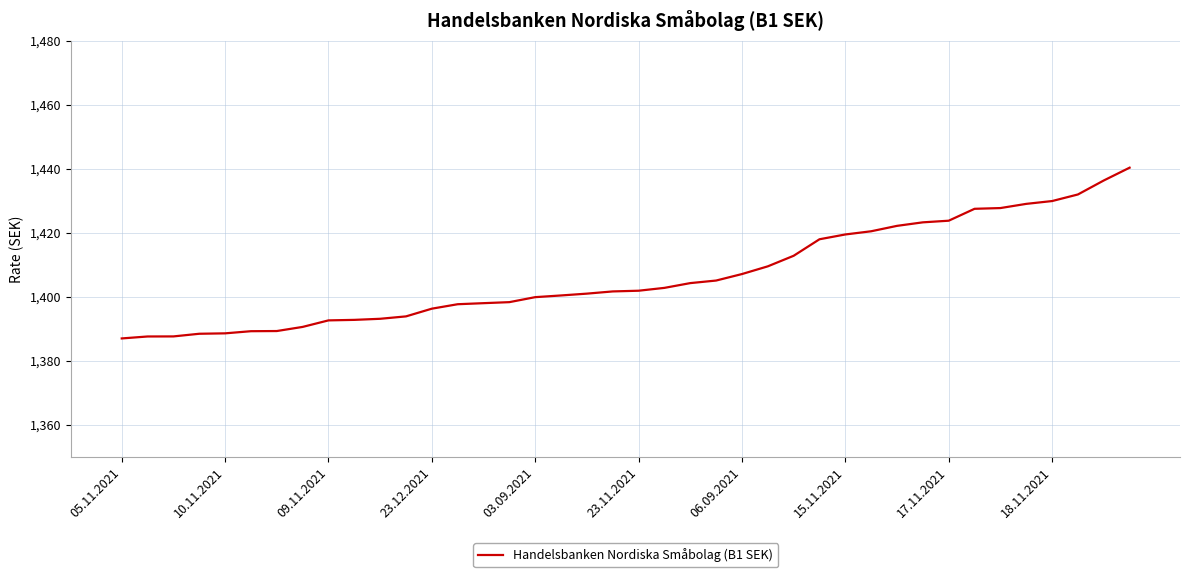

What is the minimum value shown in the chart?

1387.0